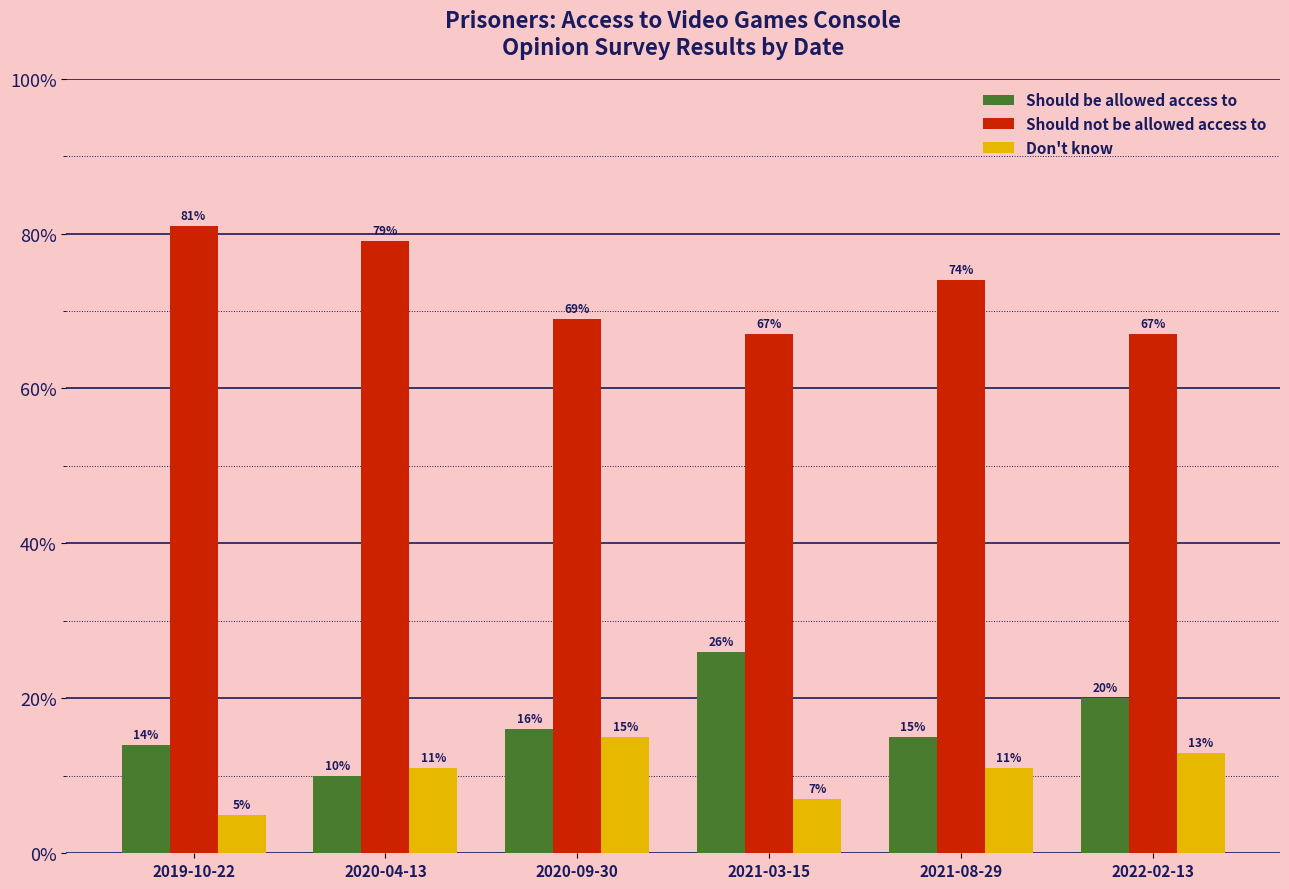

What is the minimum value for Should be allowed access to?

0.1